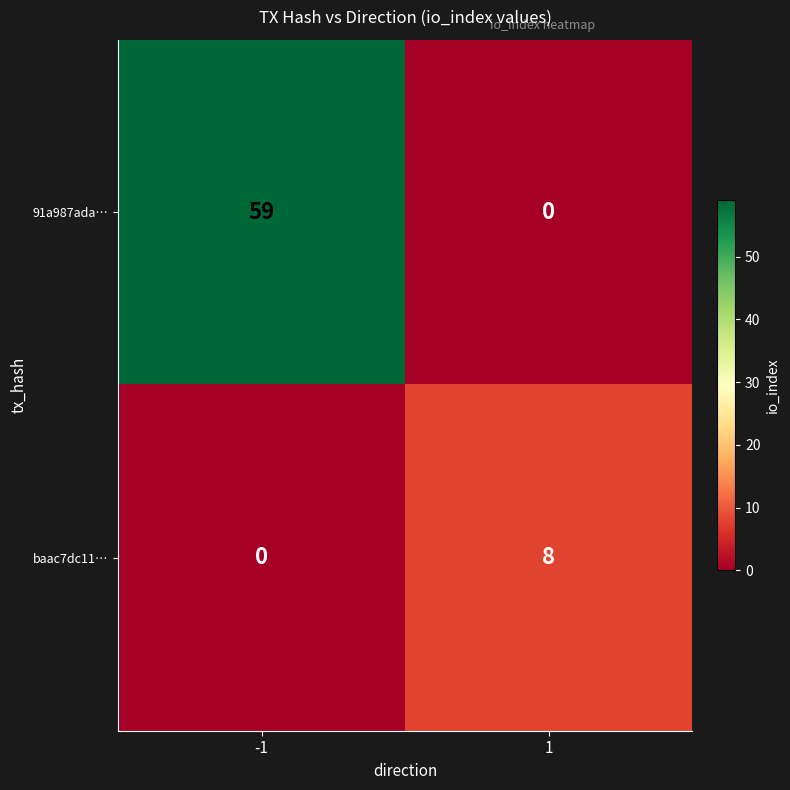

Rank the series by their maximum value, from lowest to highest.

baac7dc11…, 91a987ada…